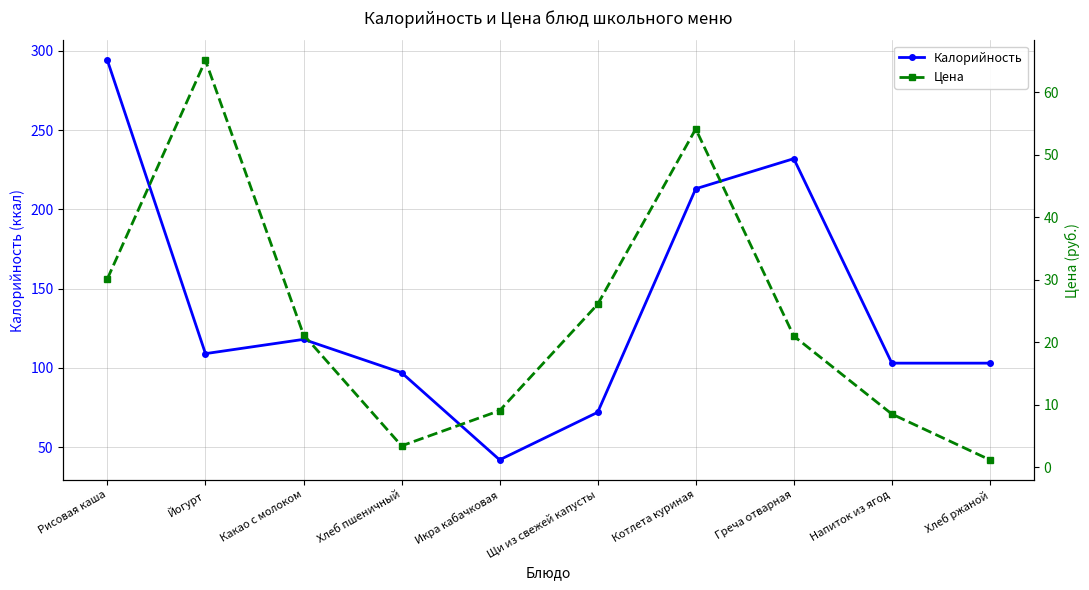

List the series in order of their overall mean, highest first.

Калорийность, Цена